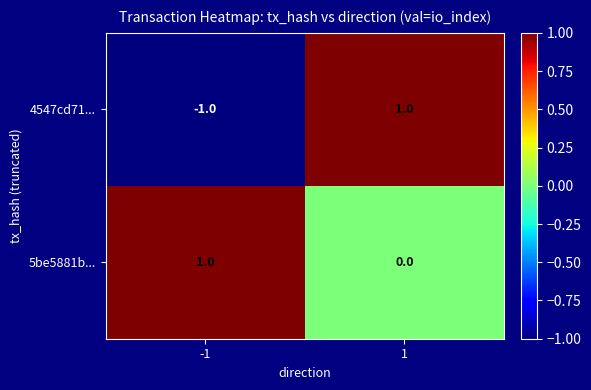

Reading left to right, extract all data points from this chart.

4547cd71...: -1=-1	1=1
5be5881b...: -1=1	1=0